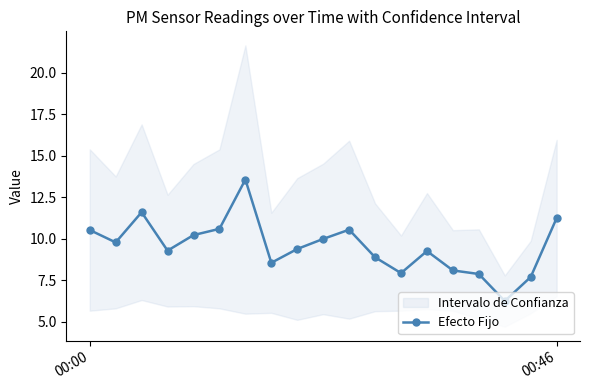

Reading left to right, transcribe all the data shown in this chart.

10.5	9.8	11.6	9.3	10.2	10.6	13.6	8.6	9.4	10.0	10.6	8.9	7.9	9.3	8.1	7.9	6.3	7.7	11.2